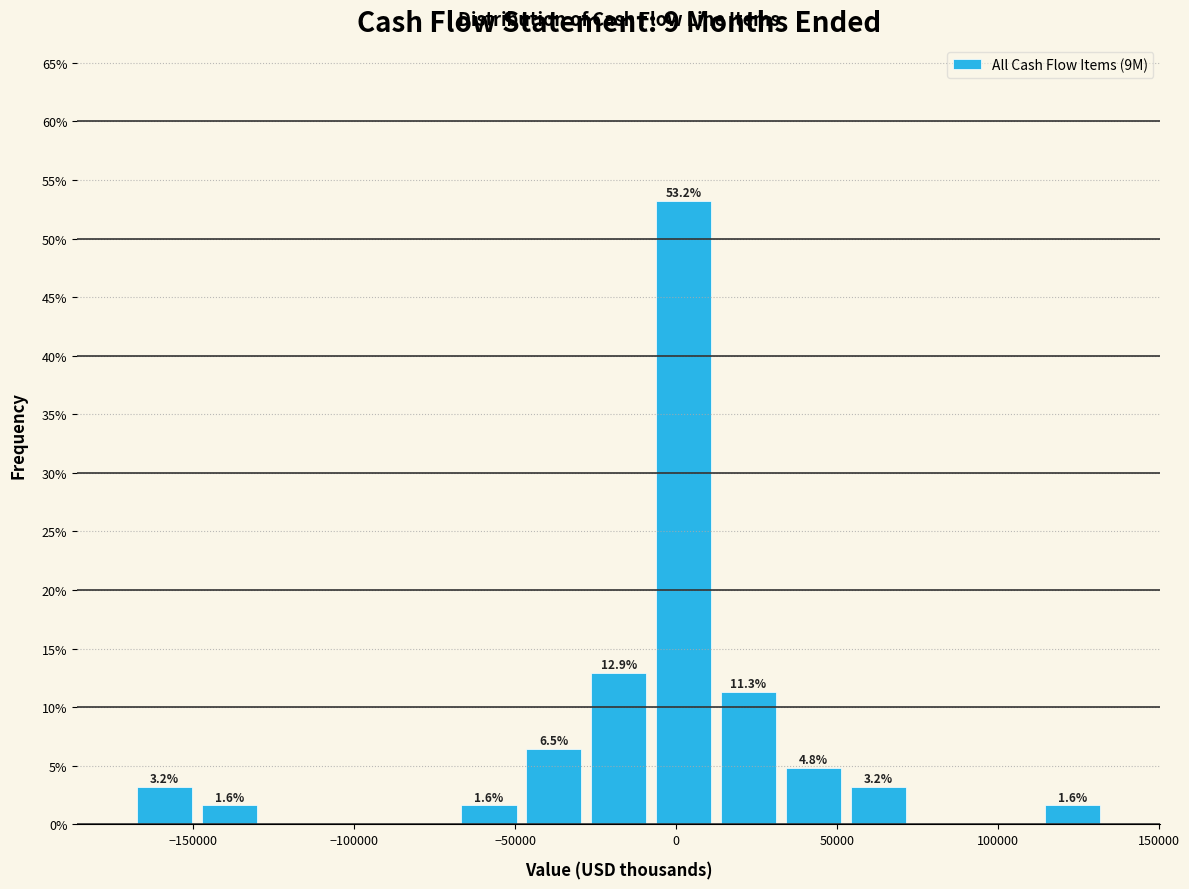

Over which range of the x-axis is the bar tallest?

-10000 to 10000